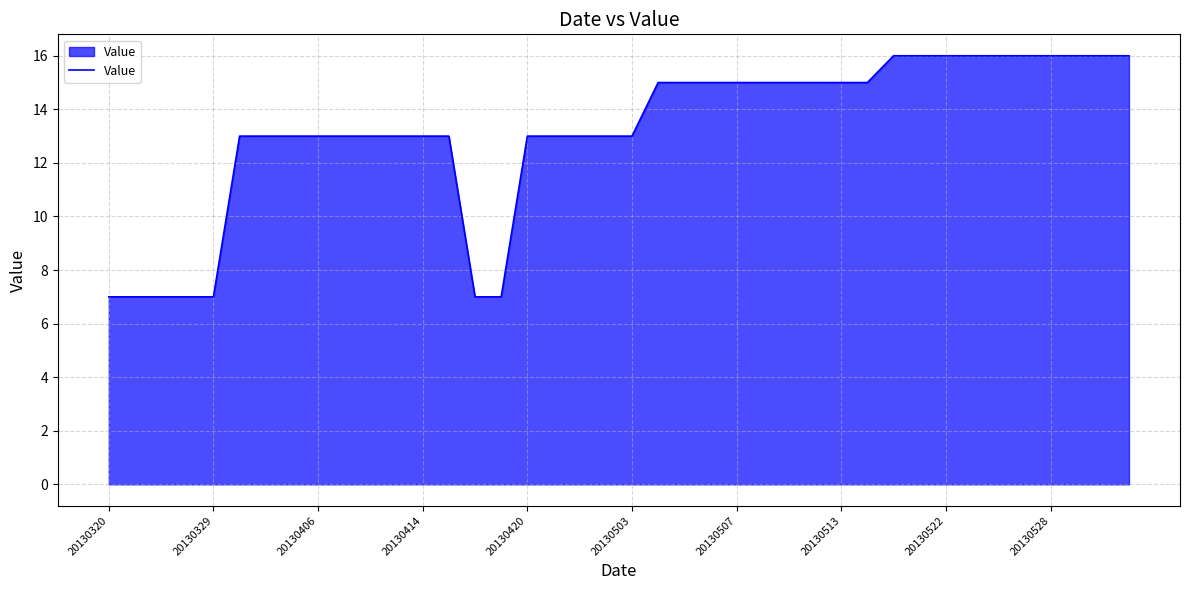

What is the smallest value displayed?

7